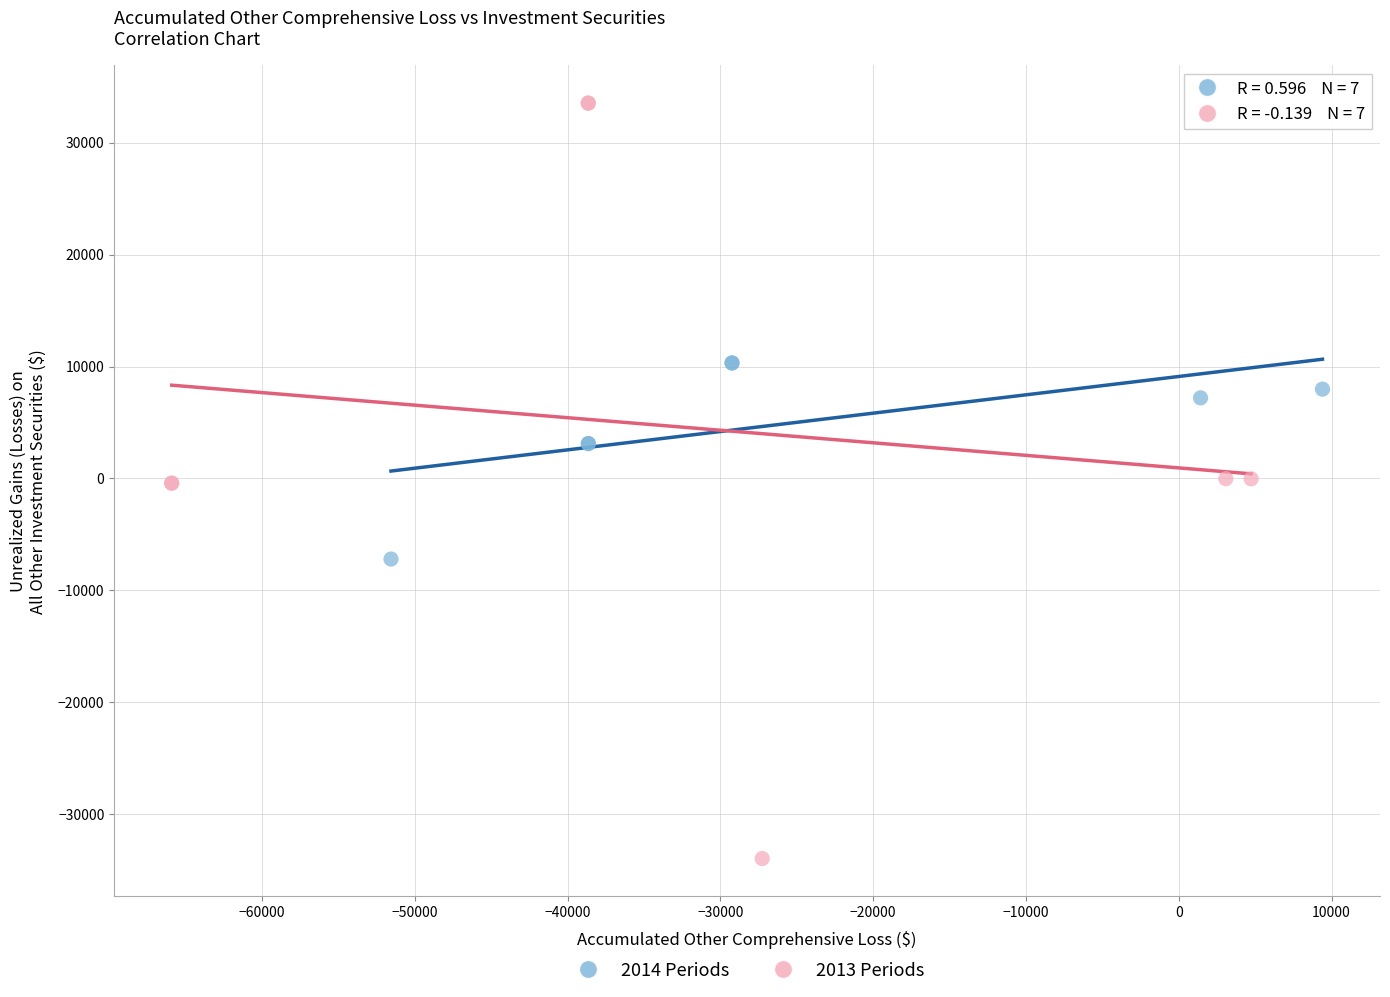

What are all the series names shown in the legend?

2014 Periods, 2013 Periods